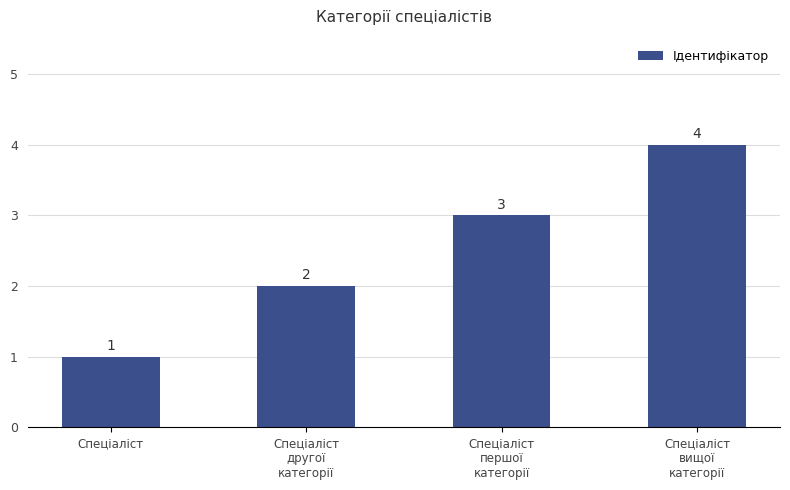

What is the difference between the values at Спеціаліст
другої
категорії and Спеціаліст
першої
категорії?

1